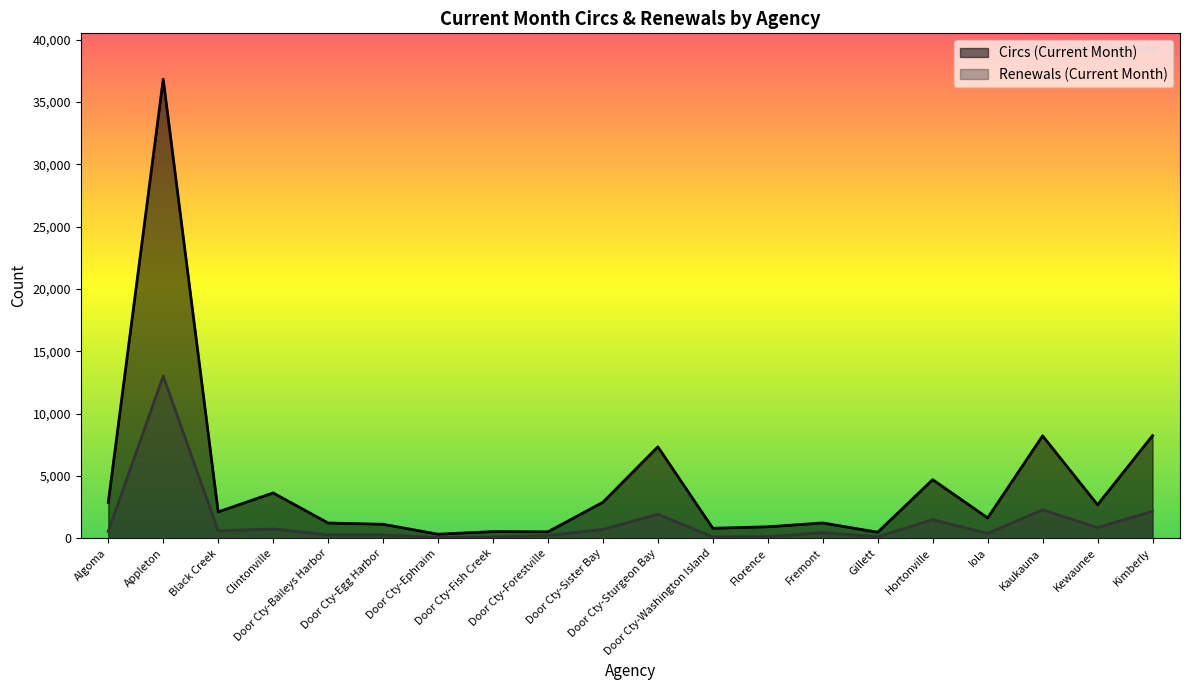

True or false: Circs (Current Month) and Renewals (Current Month) intersect in this chart.

False